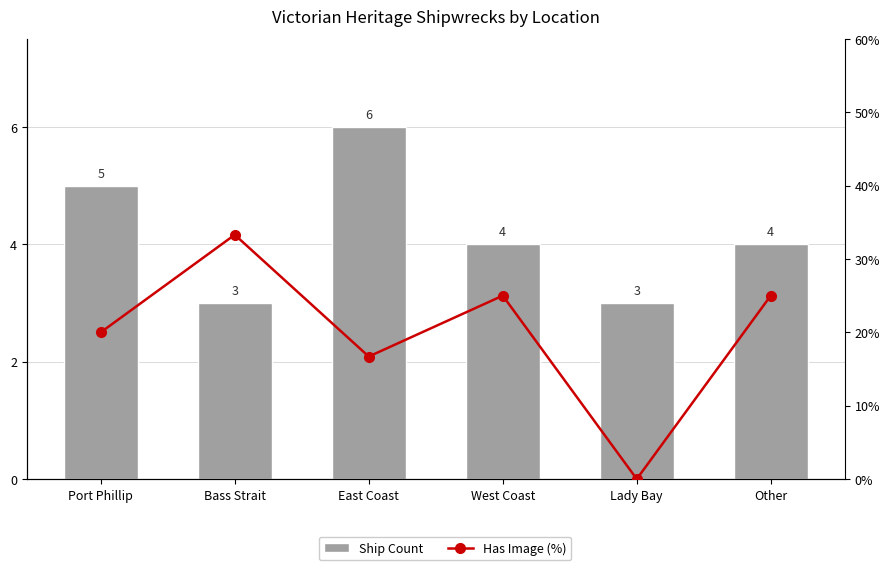

The Has Image (%) series shows 22.0 at East Coast. True or false?

False